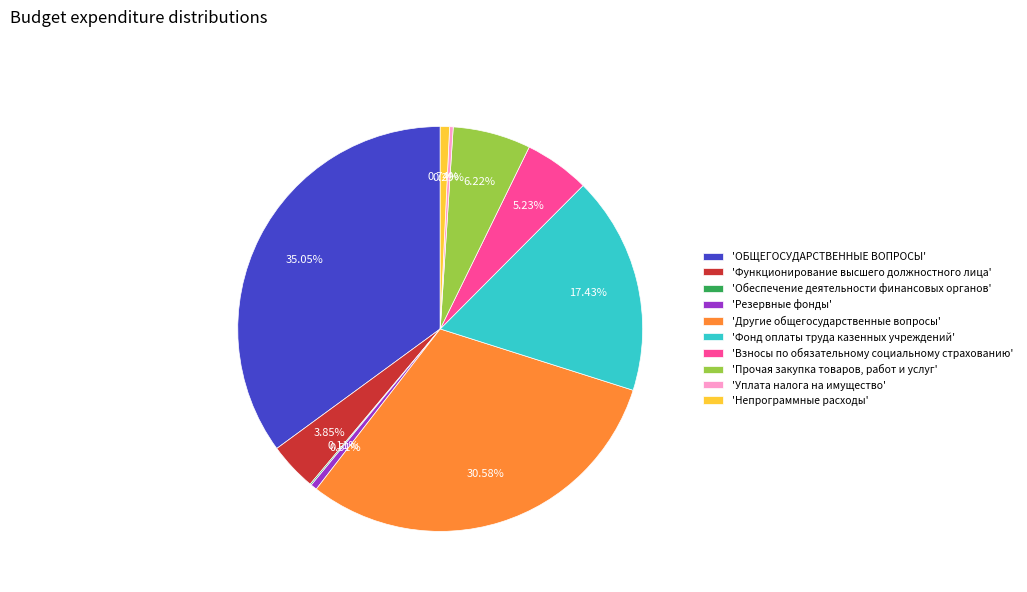

To the nearest percent, what is the average slice percentage?

10%